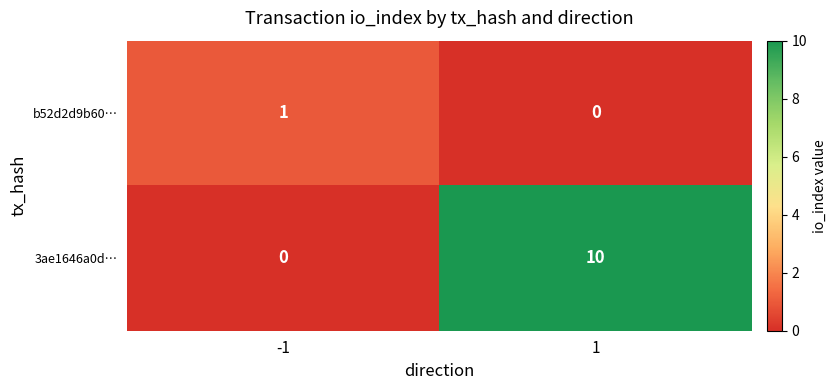

At how many categories does at least one series exceed 5?

1